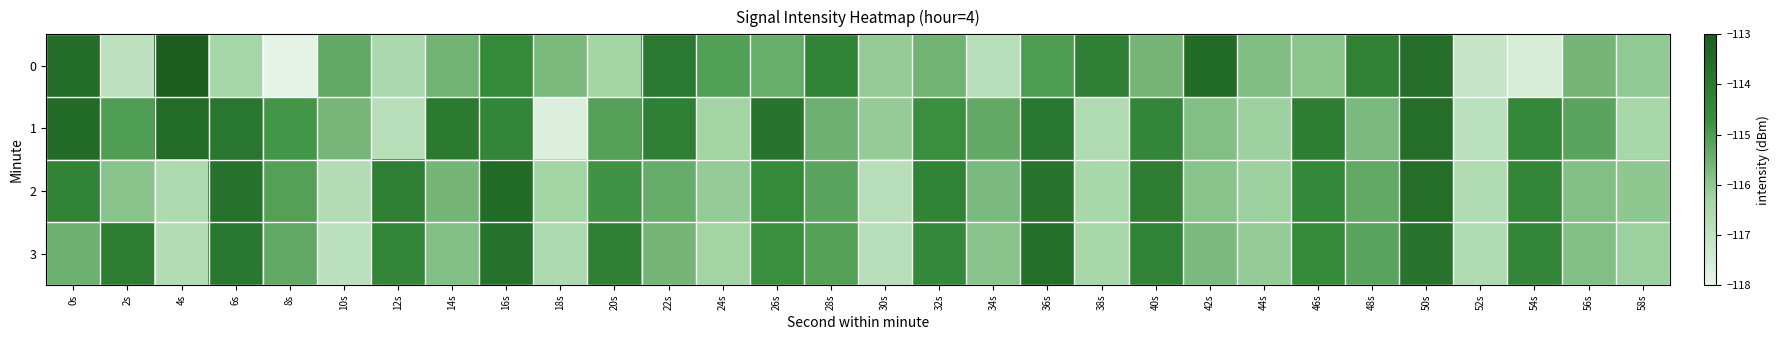

Which series changed the most between 6s and 10s?

2